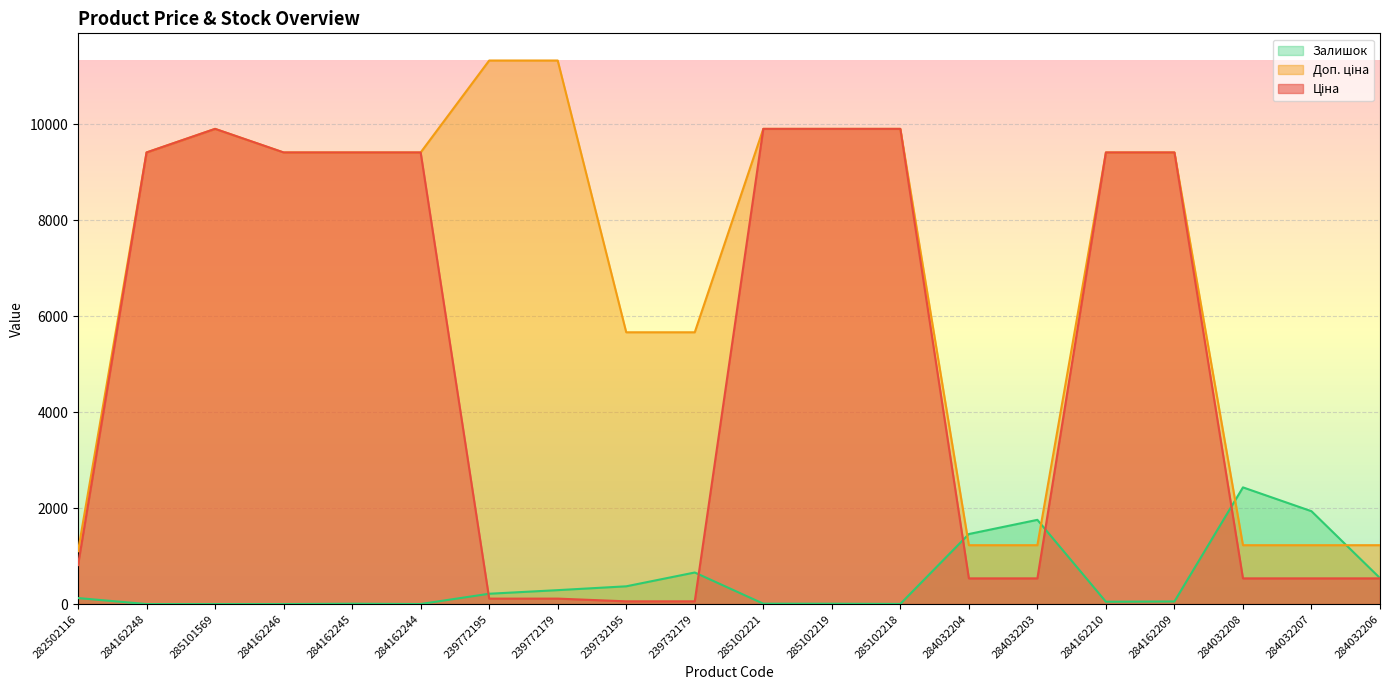

Reading left to right, list all the values displayed in this chart.

Ціна: 282502116=813.0	284162248=9416.9	285101569=9908.5	284162246=9416.9	284162245=9416.9	284162244=9416.9	239772195=113.3	239772179=113.3	239732195=56.7	239732179=56.7	285102221=9908.5	285102219=9908.5	285102218=9908.5	284032204=535.4	284032203=535.4	284162210=9416.9	284162209=9416.9	284032208=535.4	284032207=535.4	284032206=535.4
Доп. ціна: 282502116=1101.8	284162248=9416.9	285101569=9908.5	284162246=9416.9	284162245=9416.9	284162244=9416.9	239772195=11334.0	239772179=11334.0	239732195=5667.0	239732179=5667.0	285102221=9908.5	285102219=9908.5	285102218=9908.5	284032204=1227.2	284032203=1227.2	284162210=9416.9	284162209=9416.9	284032208=1227.2	284032207=1227.2	284032206=1227.2
Залишок: 282502116=125.0	284162248=0.0	285101569=0.0	284162246=0.0	284162245=7.0	284162244=1.0	239772195=215.0	239772179=290.0	239732195=370.0	239732179=658.0	285102221=8.0	285102219=7.0	285102218=3.0	284032204=1460.0	284032203=1756.0	284162210=48.0	284162209=54.0	284032208=2433.0	284032207=1936.0	284032206=541.0